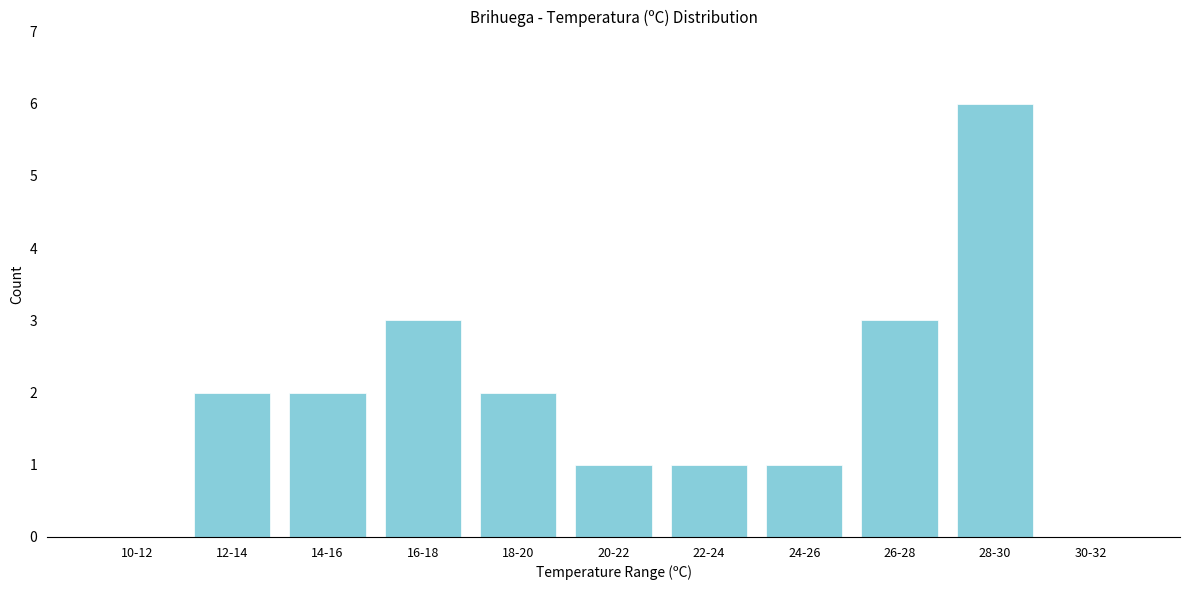

Reading right to left, list all the values displayed in this chart.

30-32=0	28-30=6	26-28=3	24-26=1	22-24=1	20-22=1	18-20=2	16-18=3	14-16=2	12-14=2	10-12=0